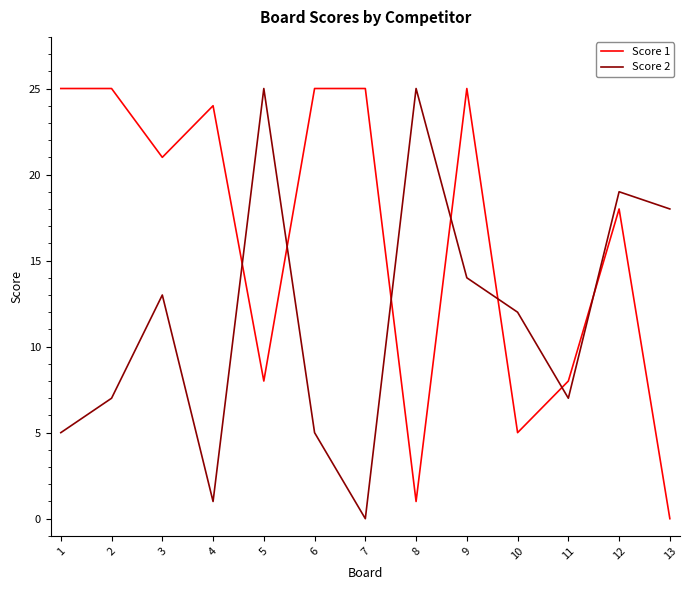

Is it true that Score 1 equals 33 at 2?

False